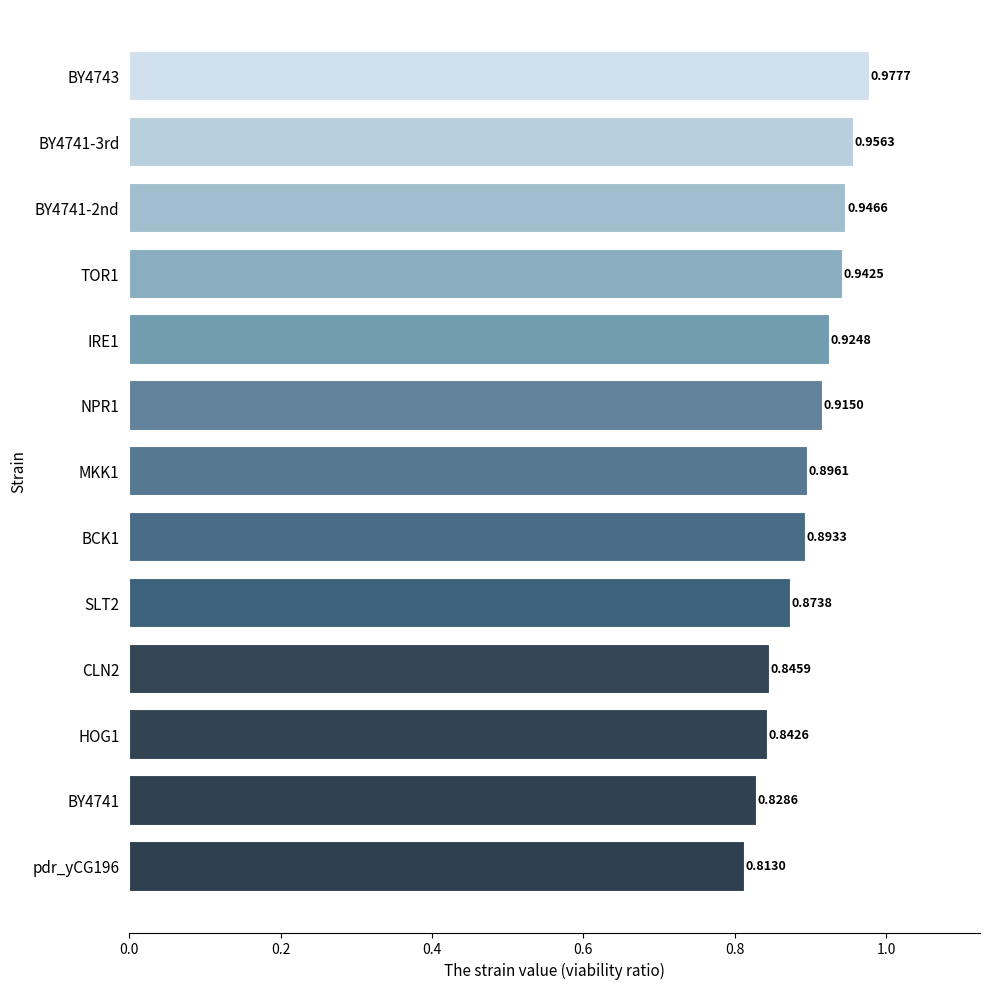

Rank the categories by value from lowest to highest.

pdr_yCG196, BY4741, HOG1, CLN2, SLT2, BCK1, MKK1, NPR1, IRE1, TOR1, BY4741-2nd, BY4741-3rd, BY4743